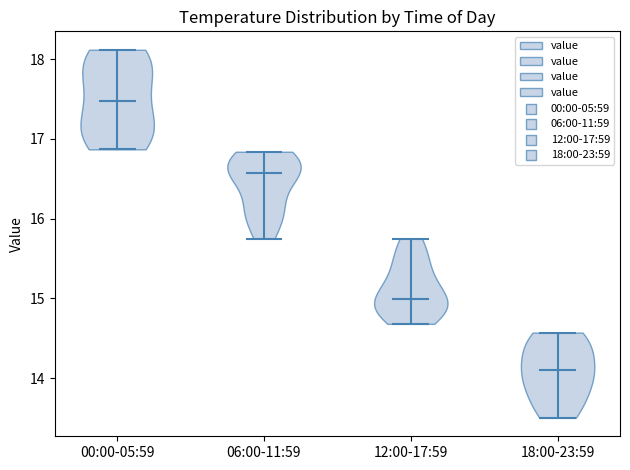

Reading left to right, read every violin against the y-axis: where its median line is, and the lowest and highest points it reaches. The values are not printed on the chart, so give them approximately, as read against the axis.

00:00-05:59: median line 17.5, lowest point 16.9, highest point 18.1
06:00-11:59: median line 16.6, lowest point 15.8, highest point 16.8
12:00-17:59: median line 15.0, lowest point 14.7, highest point 15.8
18:00-23:59: median line 14.1, lowest point 13.5, highest point 14.6